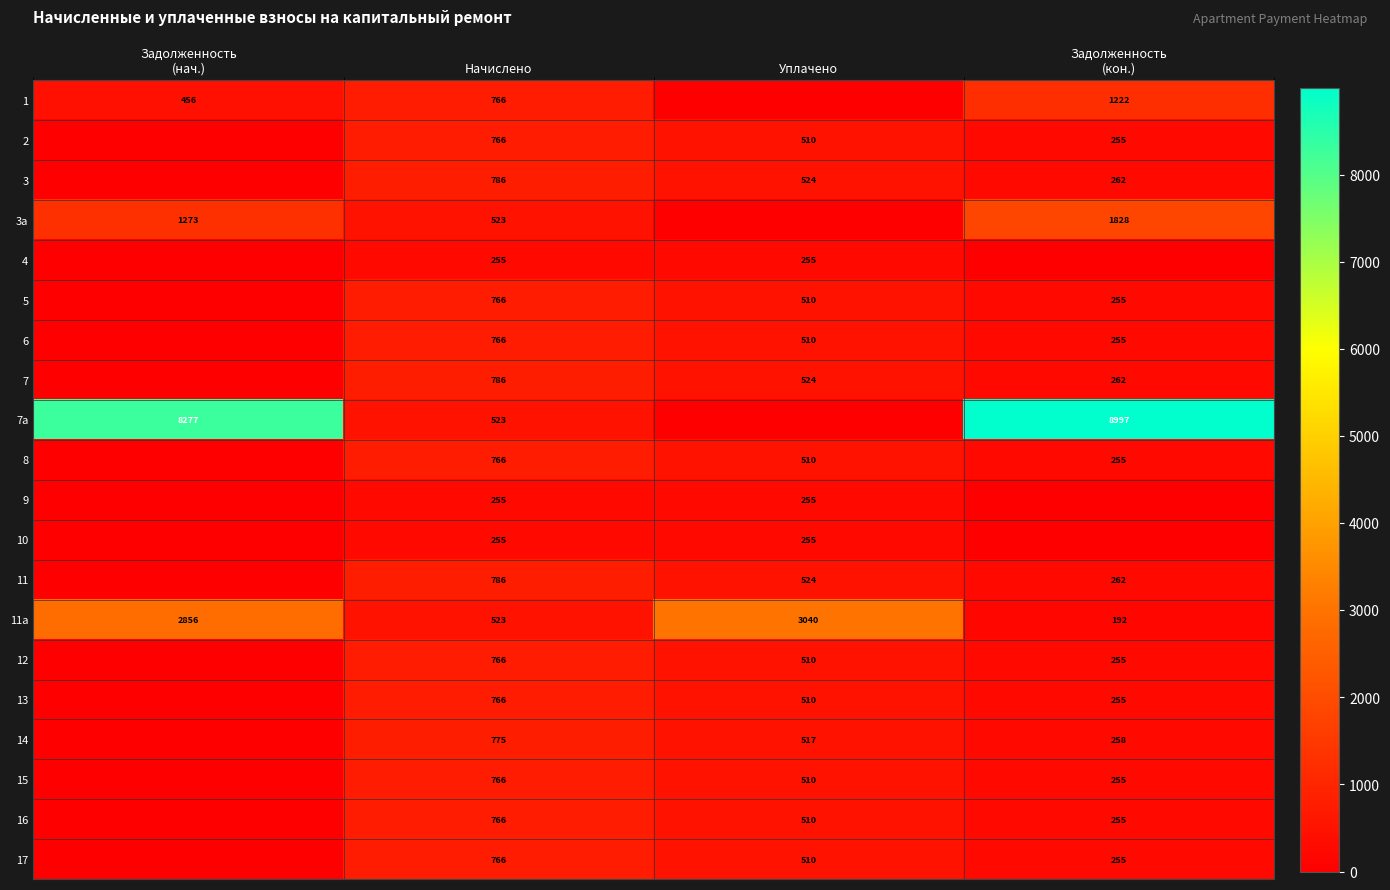

Is the value of 9 at Начислено greater than the value of 11 at Начислено?

No